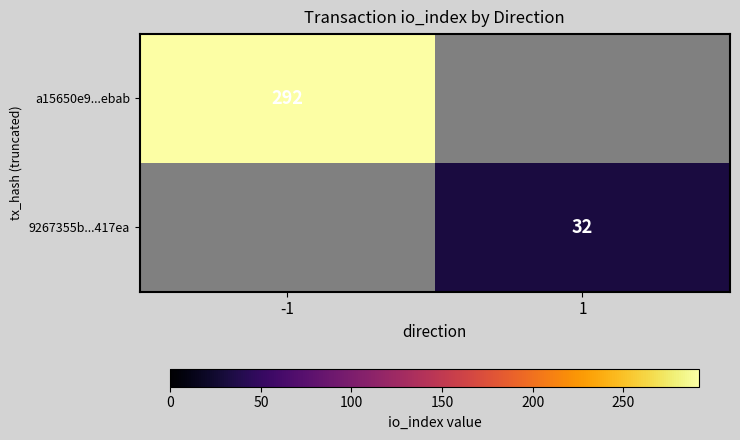

True or false: a15650e9...ebab has a value of 123 at -1.

False